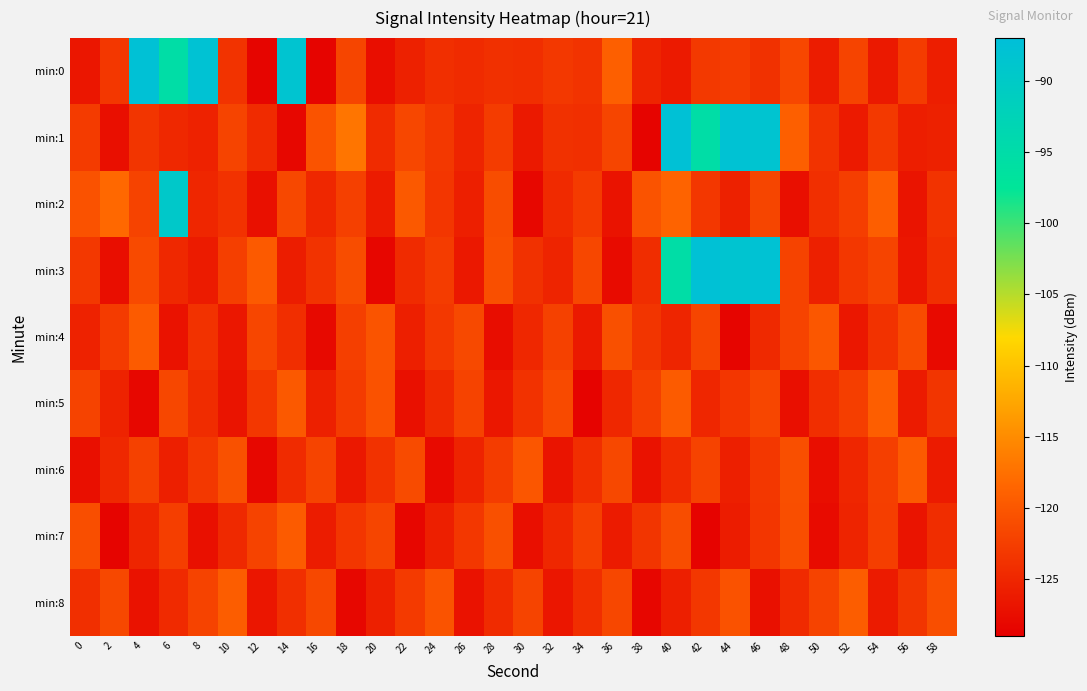

Which category has the highest value across all series?

4